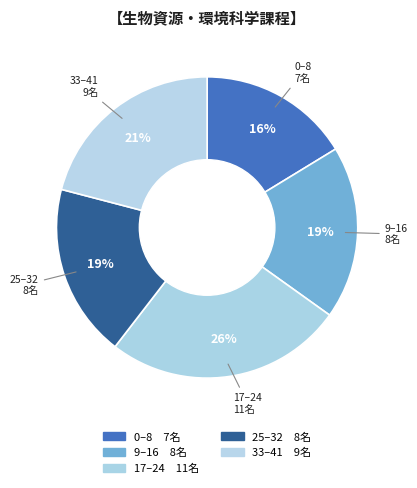

How many slices are in this pie chart?

5